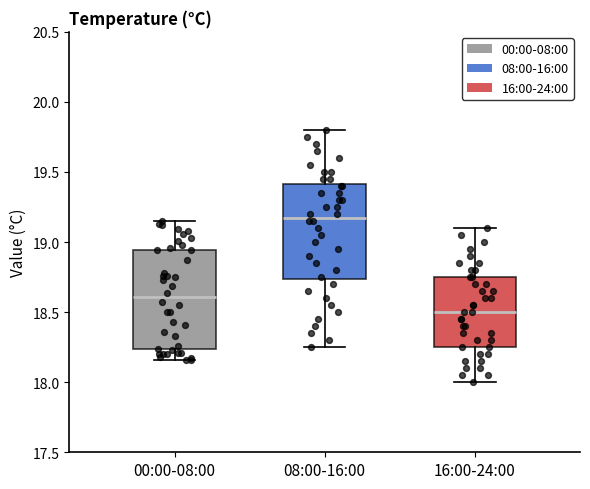

Which box has the lowest median line?

16:00-24:00